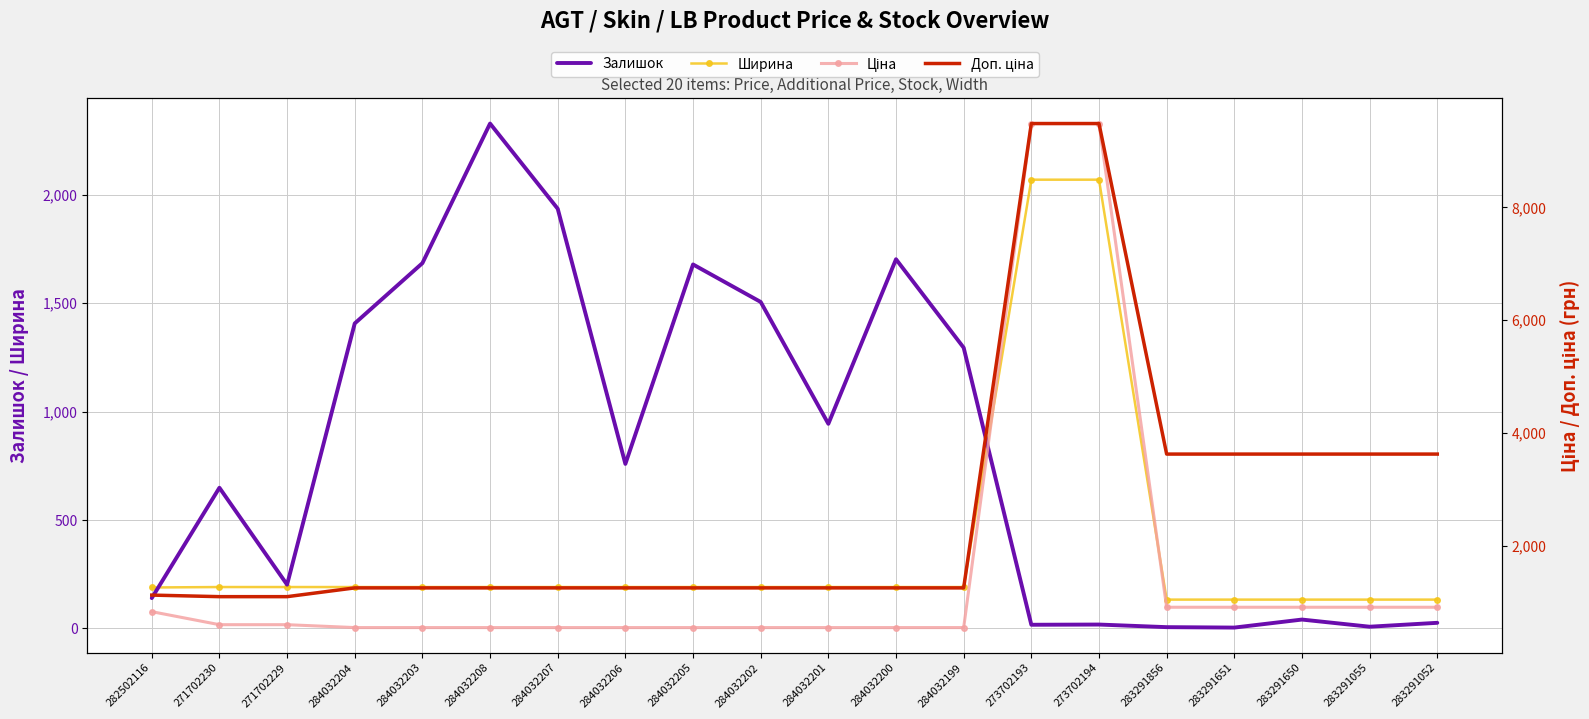

Rank the series by their maximum value, from highest to lowest.

Ціна, Доп. ціна, Залишок, Ширина